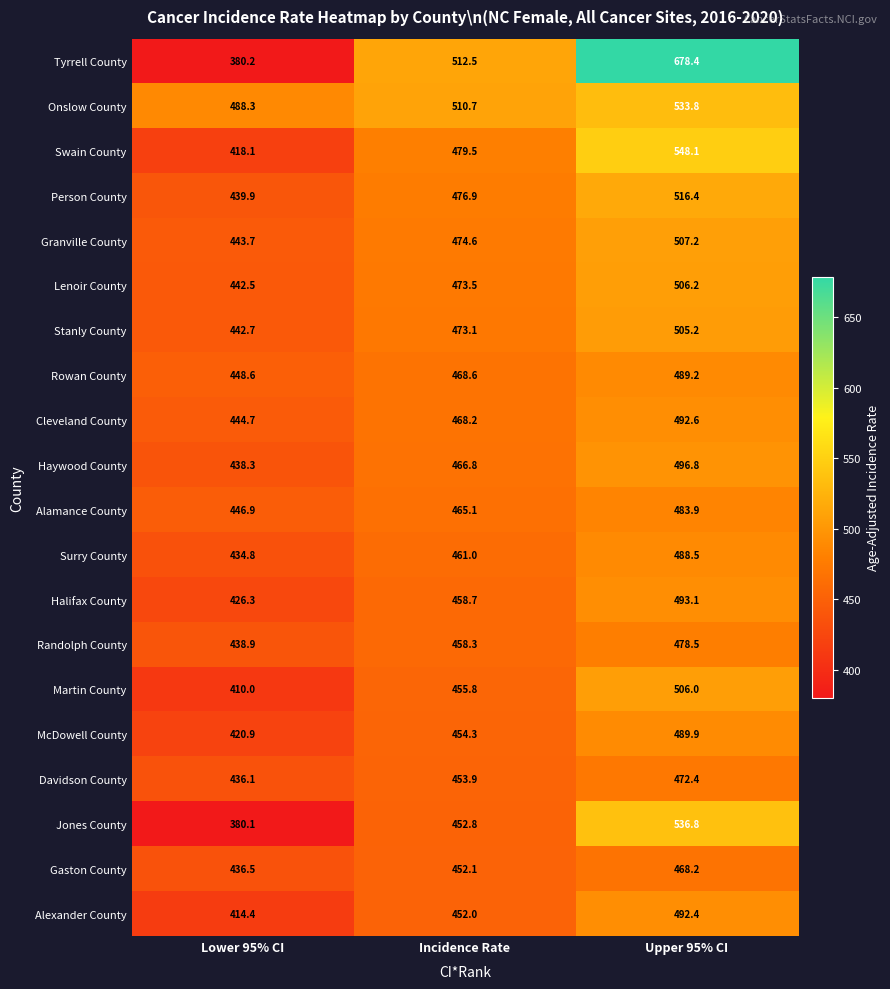

Between Lower 95% CI and Incidence Rate, which series saw the biggest shift?

Tyrrell County